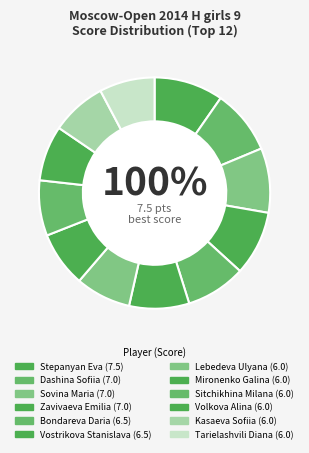

To the nearest percent, what is the average slice percentage?

8%